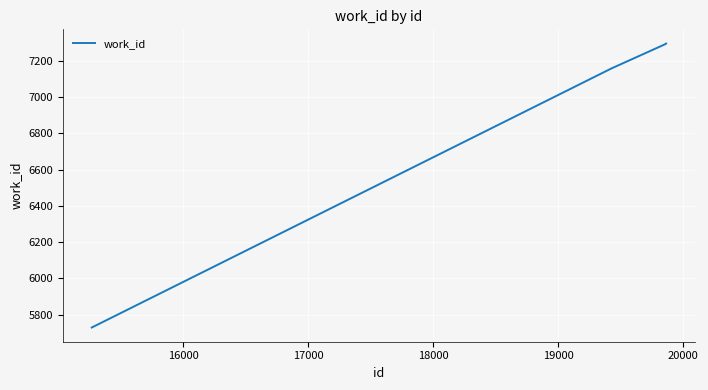

What is the minimum value shown in the chart?

5730